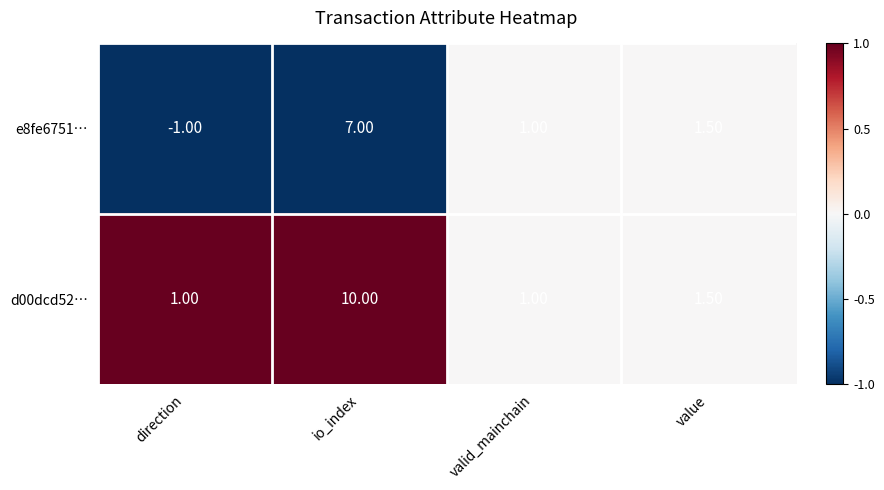

What is the smallest value displayed?

-1.0